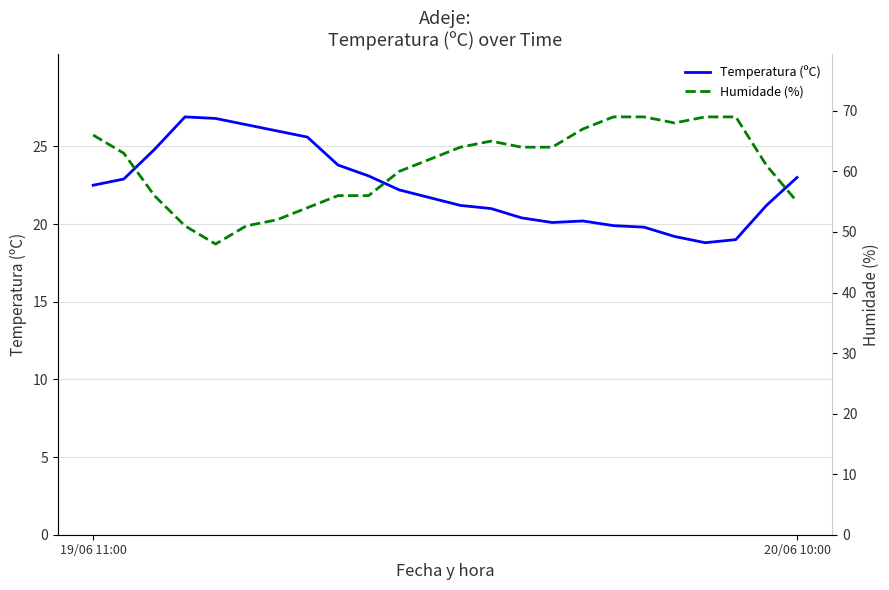

True or false: Temperatura (ºC) has a value of 9.3 at 19/06 11:00.

False